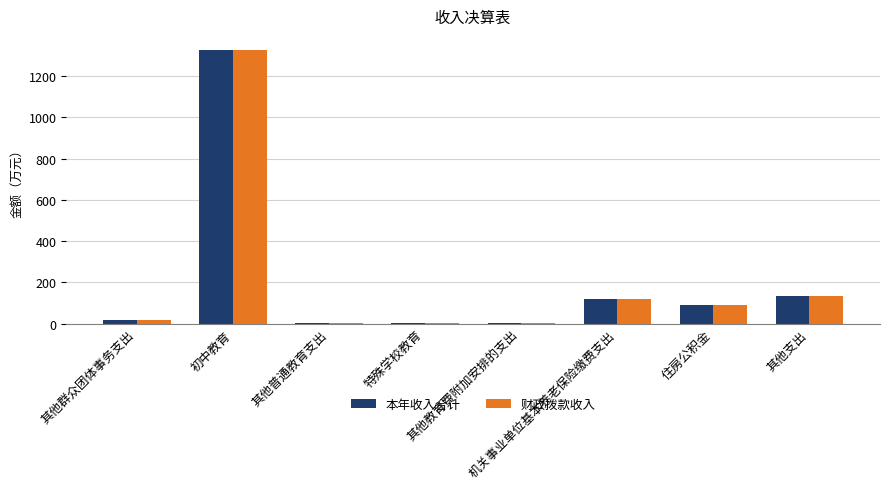

What is the maximum value shown in the chart?

1328.1